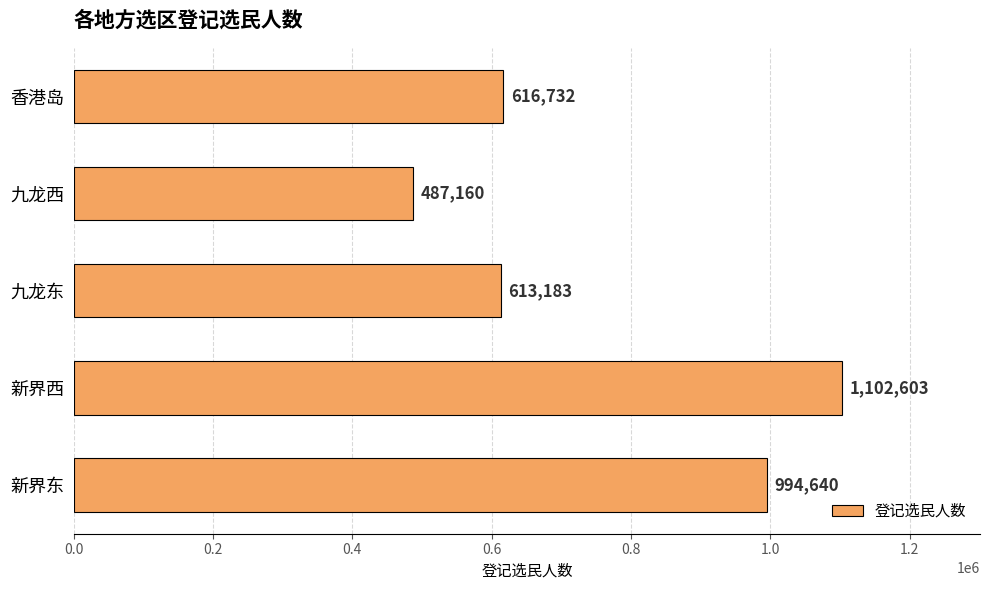

Which has a higher value, 九龙西 or 香港岛?

香港岛